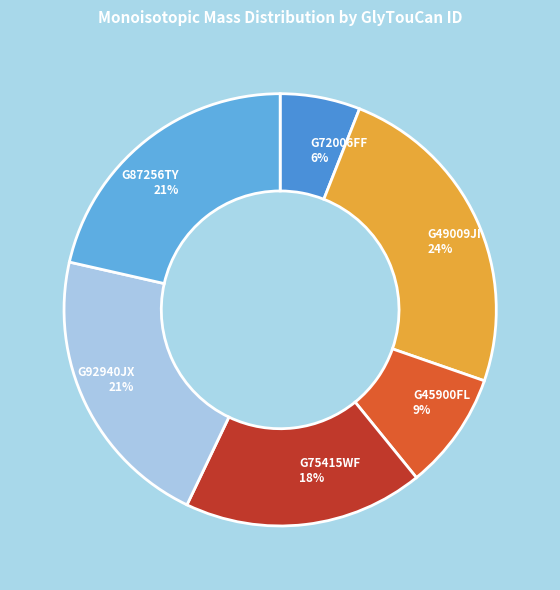

True or false: G49009JI accounts for 33% of the total.

False